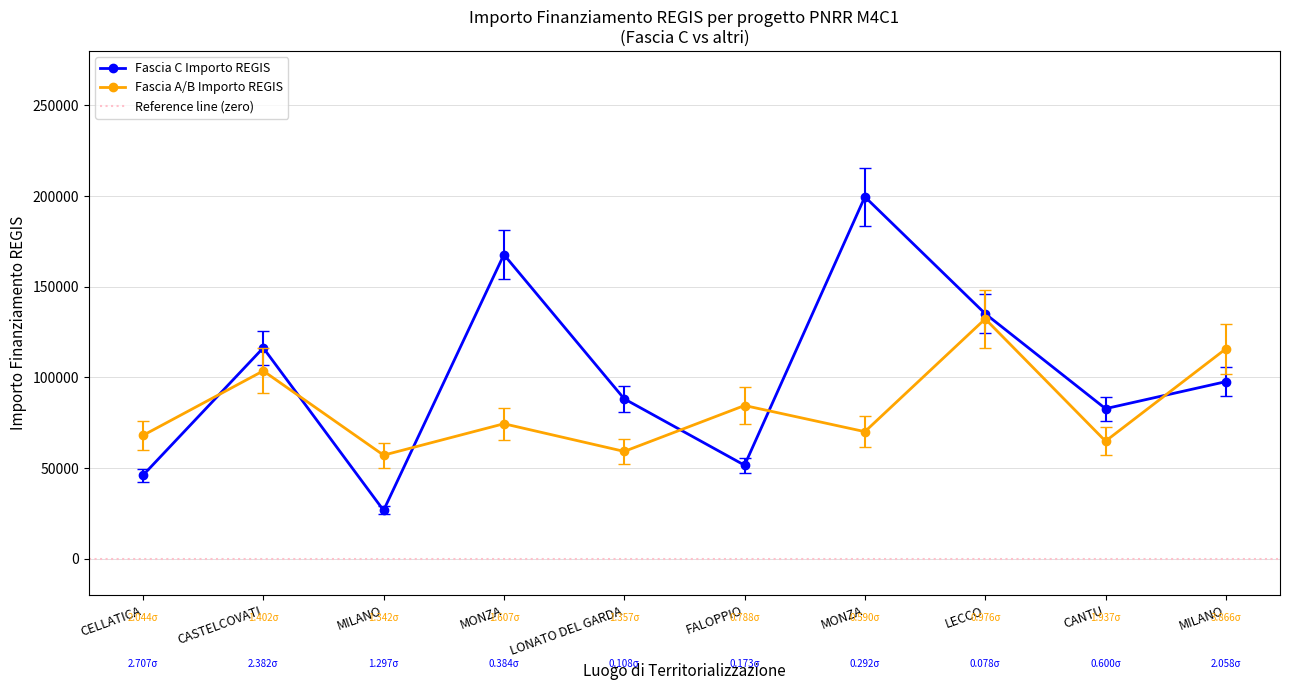

How many data points in Fascia A/B Importo REGIS are less than 74486?

5